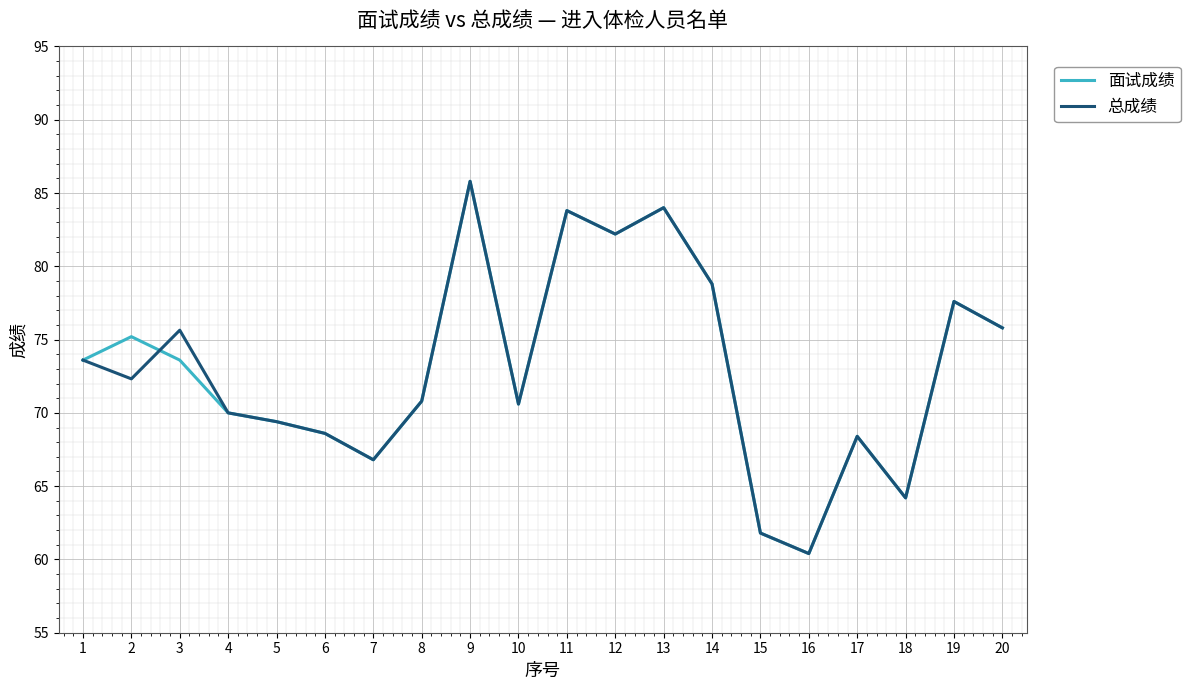

Is it true that 面试成绩 equals 39.1 at 5?

False